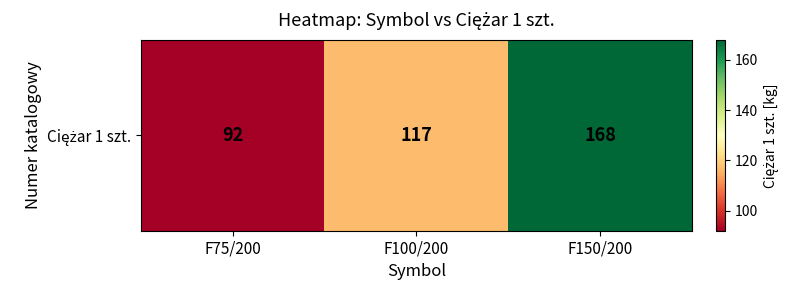

List the labels in order of value, smallest first.

F75/200, F100/200, F150/200